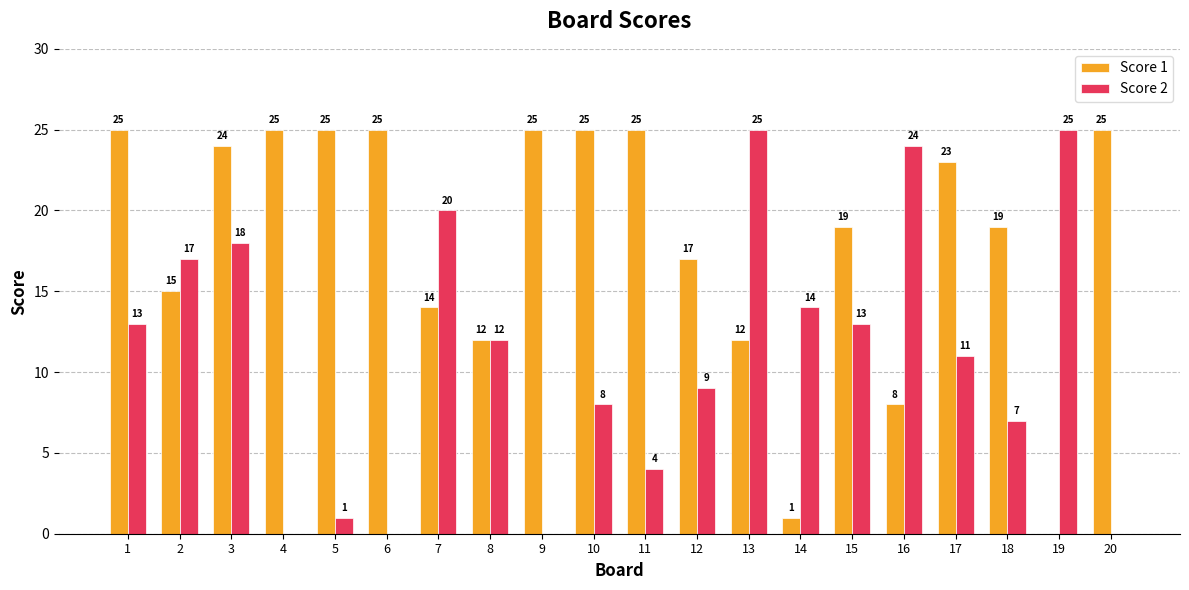

What is the sum of the Score 1 values at 10 and 14?

26